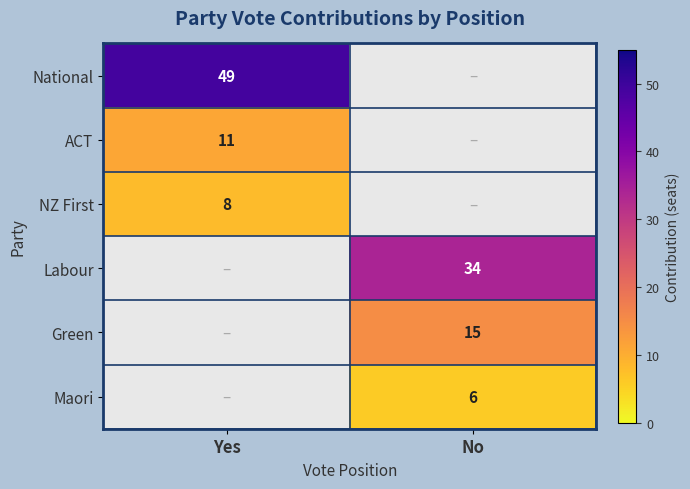

Count the number of data series in this chart.

6